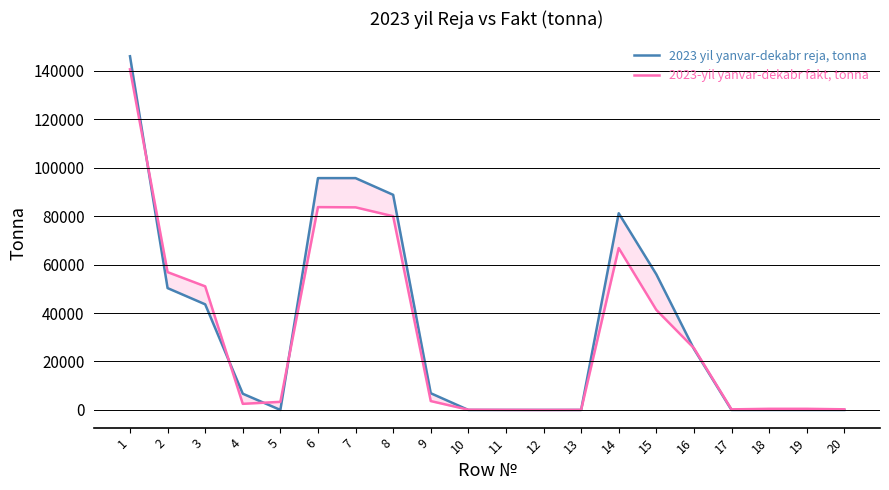

What is the total value across all series at 1?

286619.3